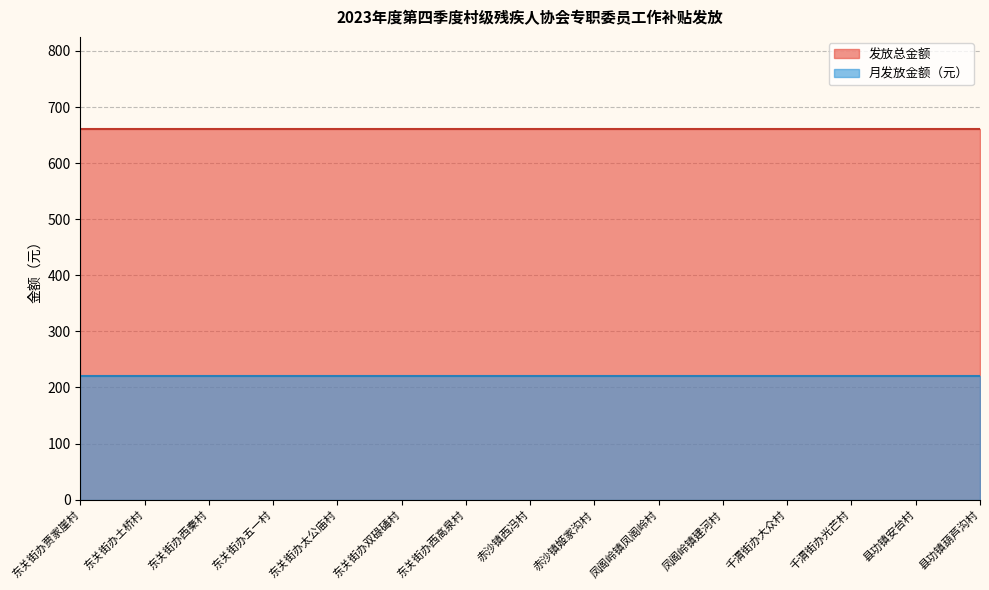

True or false: 月发放金额 and 发放总金额 intersect in this chart.

False